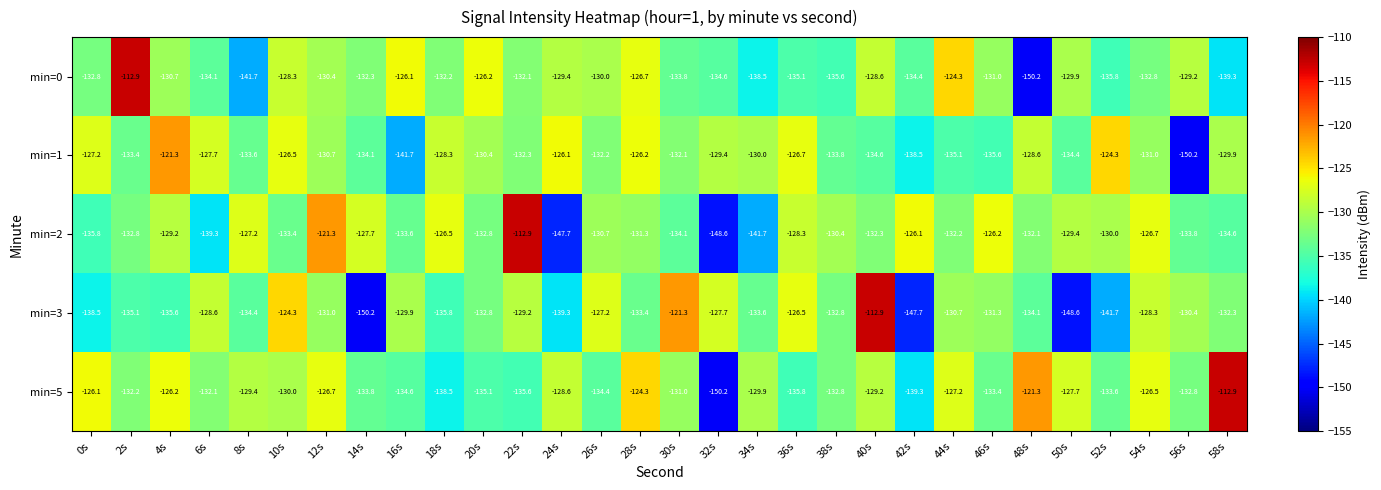

What is the spread (max minus min) of values at 12s?

9.7